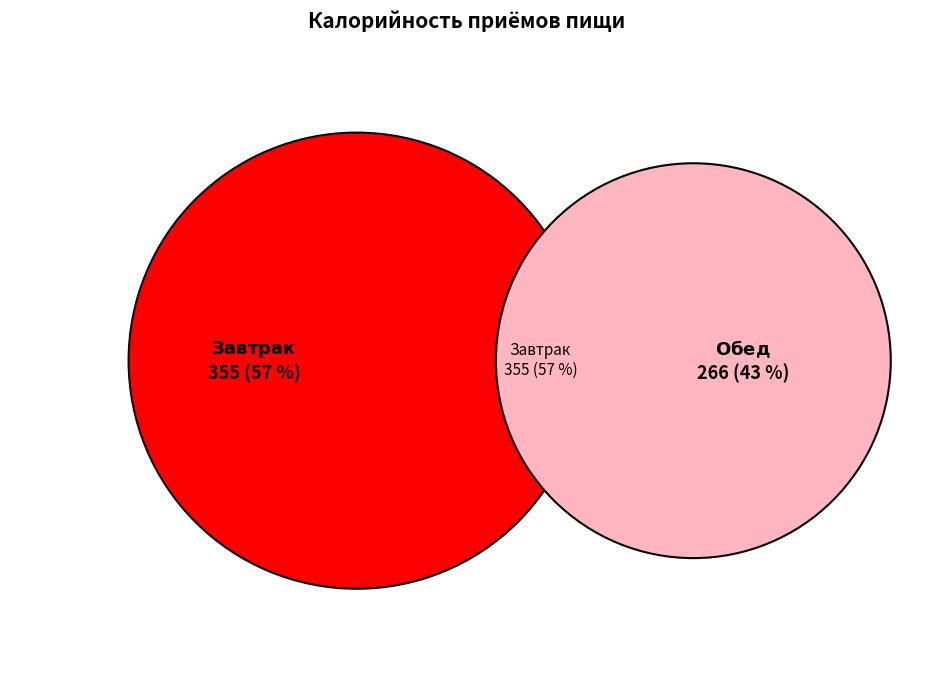

Which category has the biggest portion of the pie?

Завтрак